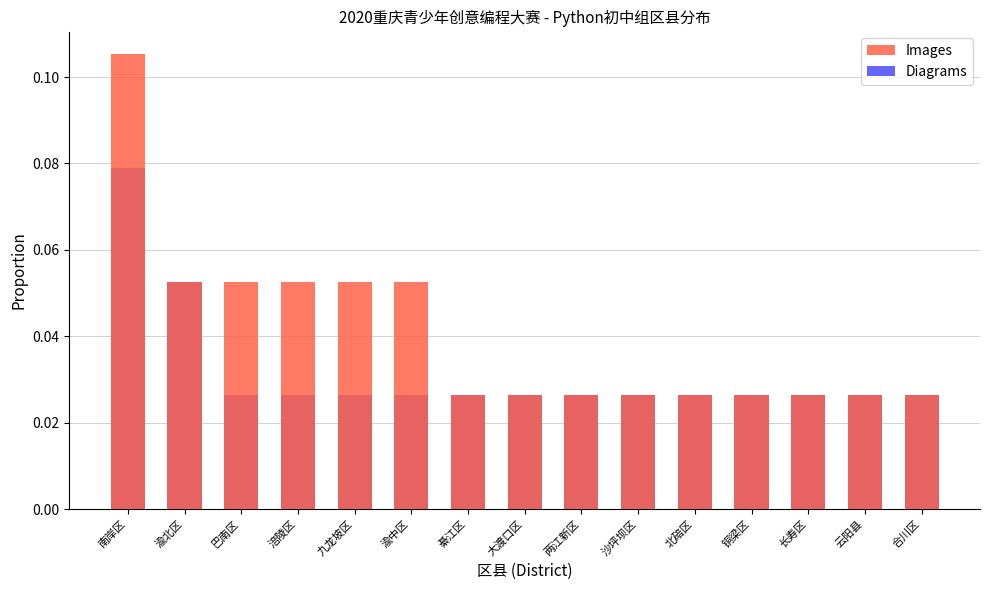

Reading left to right, extract all data points from this chart.

Images: 南岸区=0.1	渝北区=0.1	巴南区=0.1	涪陵区=0.1	九龙坡区=0.1	渝中区=0.1	綦江区=0.0	大渡口区=0.0	两江新区=0.0	沙坪坝区=0.0	北碚区=0.0	铜梁区=0.0	长寿区=0.0	云阳县=0.0	合川区=0.0
Diagrams: 南岸区=0.1	渝北区=0.1	巴南区=0.0	涪陵区=0.0	九龙坡区=0.0	渝中区=0.0	綦江区=0.0	大渡口区=0.0	两江新区=0.0	沙坪坝区=0.0	北碚区=0.0	铜梁区=0.0	长寿区=0.0	云阳县=0.0	合川区=0.0